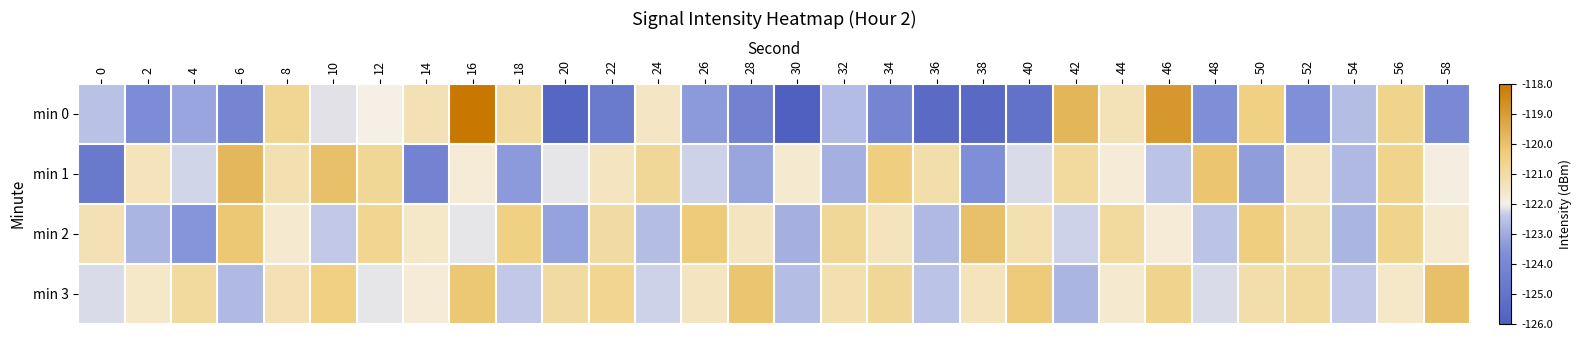

Reading left to right, list all the values displayed in this chart.

min 0: 0=-122.5	2=-123.8	4=-123.1	6=-124.1	8=-120.7	10=-122.1	12=-122.0	14=-121.3	16=-118.0	18=-121.0	20=-125.6	22=-124.7	24=-121.5	26=-123.3	28=-124.3	30=-126.0	32=-122.7	34=-124.2	36=-125.4	38=-125.5	40=-125.1	42=-119.7	44=-121.3	46=-118.9	48=-123.6	50=-120.5	52=-123.6	54=-122.6	56=-120.6	58=-123.9
min 1: 0=-124.7	2=-121.4	4=-122.3	6=-119.7	8=-121.2	10=-120.0	12=-120.8	14=-124.2	16=-121.8	18=-123.3	20=-122.1	22=-121.5	24=-120.8	26=-122.3	28=-123.1	30=-121.7	32=-122.9	34=-120.4	36=-121.1	38=-123.6	40=-122.2	42=-120.9	44=-121.8	46=-122.5	48=-120.1	50=-123.3	52=-121.4	54=-122.7	56=-120.6	58=-121.9
min 2: 0=-121.3	2=-122.8	4=-123.5	6=-120.2	8=-121.7	10=-122.4	12=-120.7	14=-121.6	16=-122.1	18=-120.5	20=-123.2	22=-121.0	24=-122.6	26=-120.3	28=-121.5	30=-122.9	32=-120.8	34=-121.4	36=-122.7	38=-120.0	40=-121.2	42=-122.3	44=-120.9	46=-121.8	48=-122.5	50=-120.4	52=-121.1	54=-122.8	56=-120.6	58=-121.7
min 3: 0=-122.2	2=-121.6	4=-120.9	6=-122.7	8=-121.3	10=-120.5	12=-122.1	14=-121.8	16=-120.2	18=-122.4	20=-121.0	22=-120.7	24=-122.3	26=-121.5	28=-120.1	30=-122.6	32=-121.2	34=-120.8	36=-122.5	38=-121.4	40=-120.3	42=-122.8	44=-121.7	46=-120.6	48=-122.2	50=-121.1	52=-120.9	54=-122.4	56=-121.6	58=-120.0